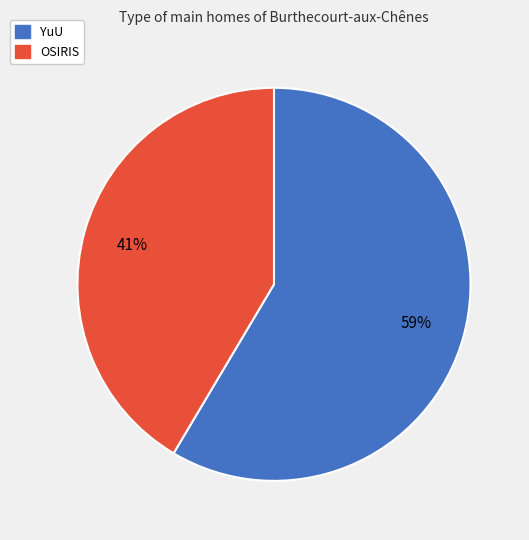

Do OSIRIS and YuU together represent more than half of the pie?

Yes